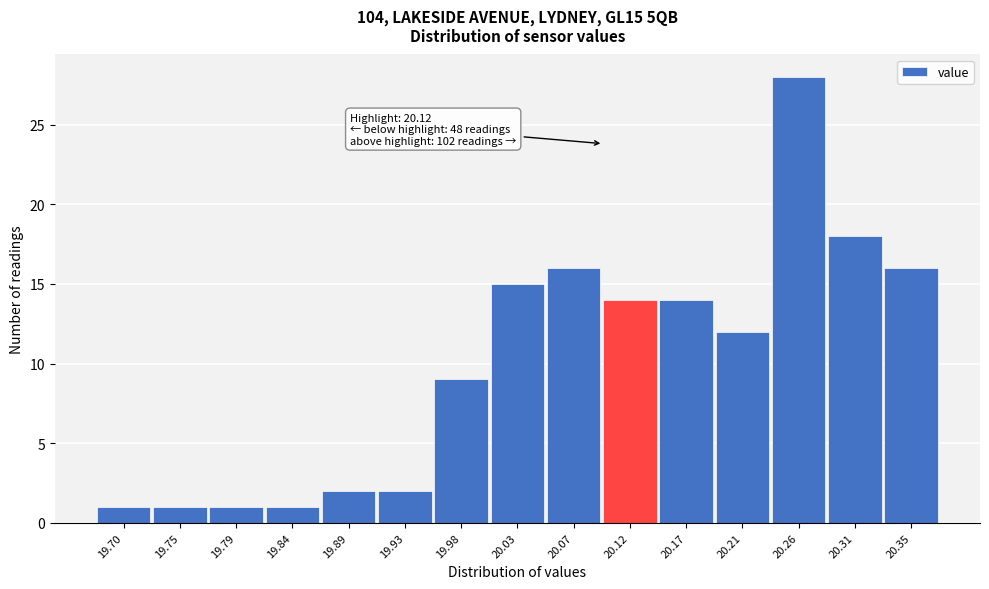

Reading right to left, list all the values displayed in this chart.

20.35=16	20.31=18	20.26=28	20.21=12	20.17=14	20.12=14	20.07=16	20.03=15	19.98=9	19.93=2	19.89=2	19.84=1	19.79=1	19.75=1	19.70=1